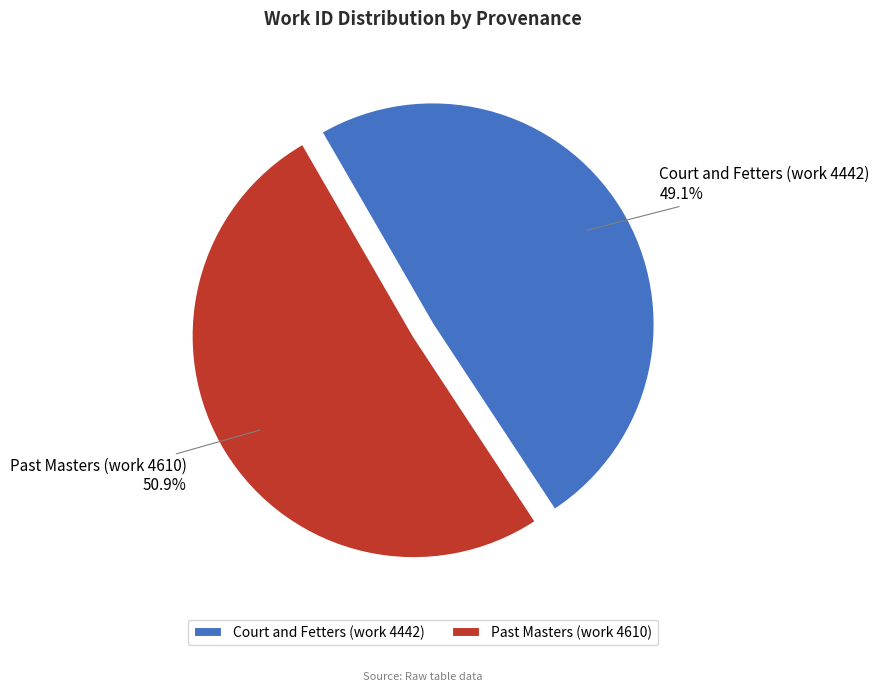

Count the number of slices in the pie.

2